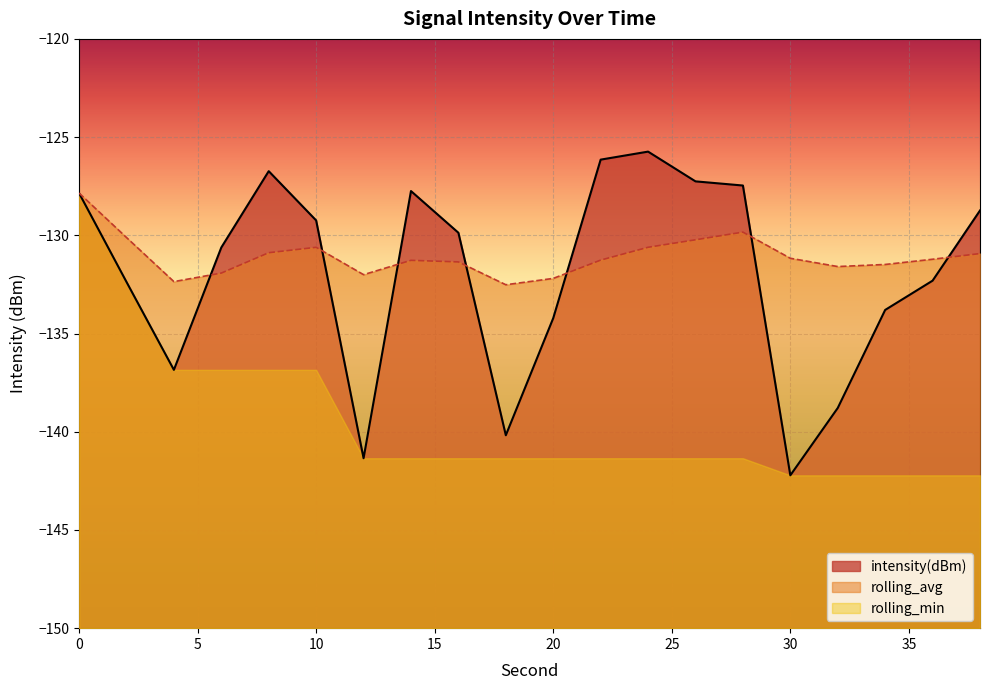

True or false: rolling_avg and intensity(dBm) intersect in this chart.

True